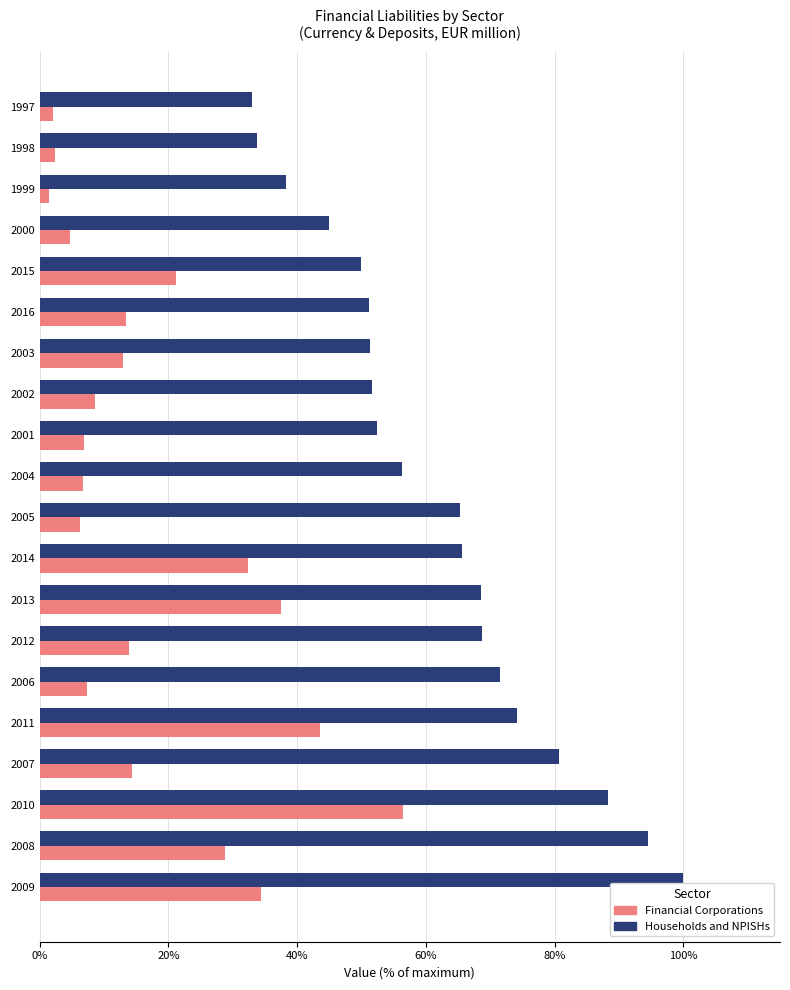

What is the sum of all Financial Corporations values?

355.2